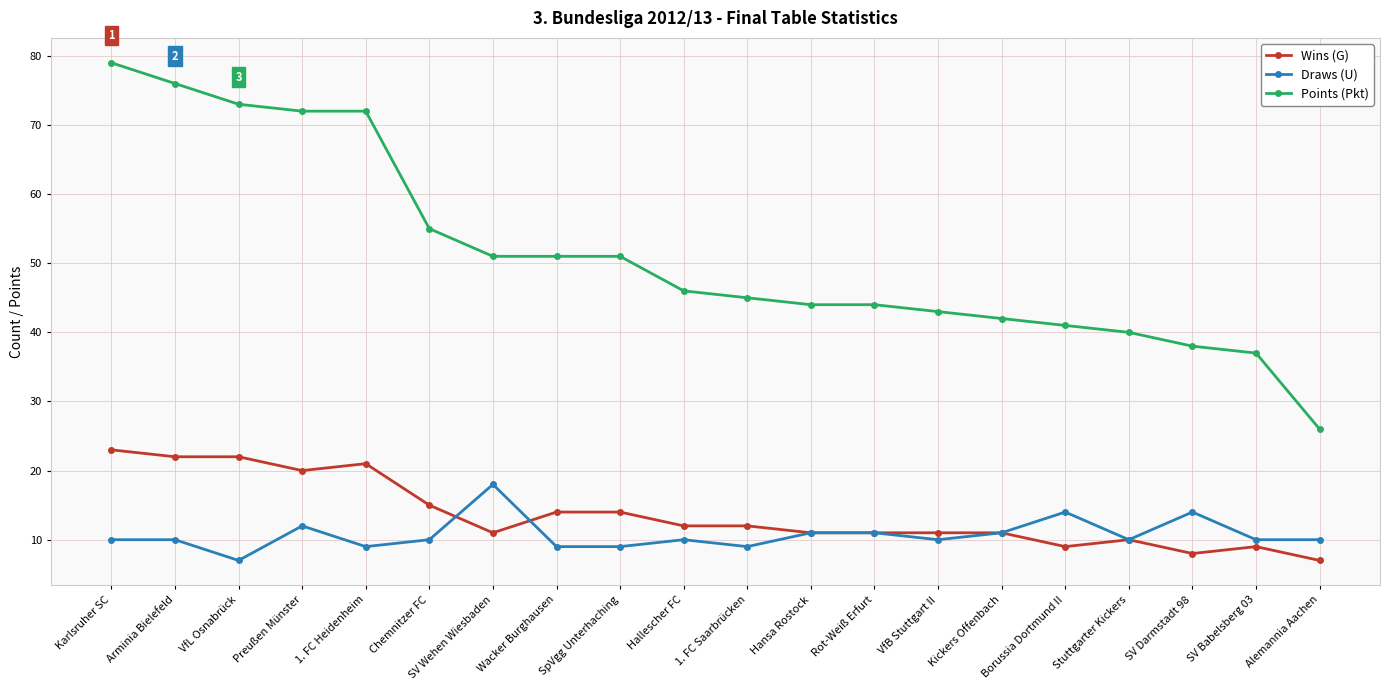

What is the difference between the highest and lowest values at VfL Osnabrück?

66